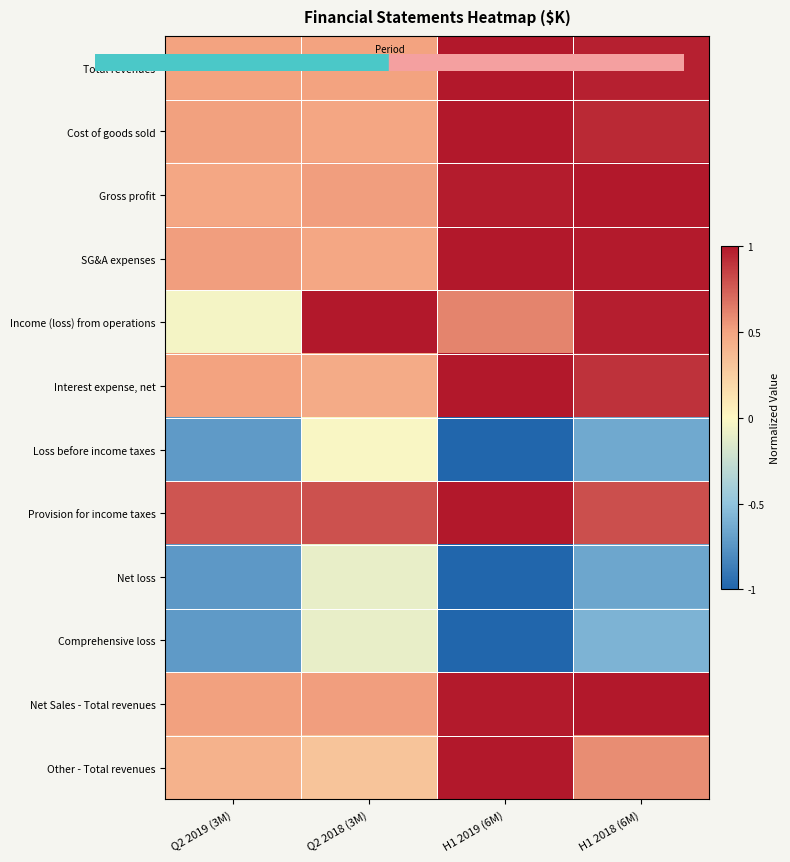

Which label corresponds to the smallest value in the chart?

H1 2019 (6M)